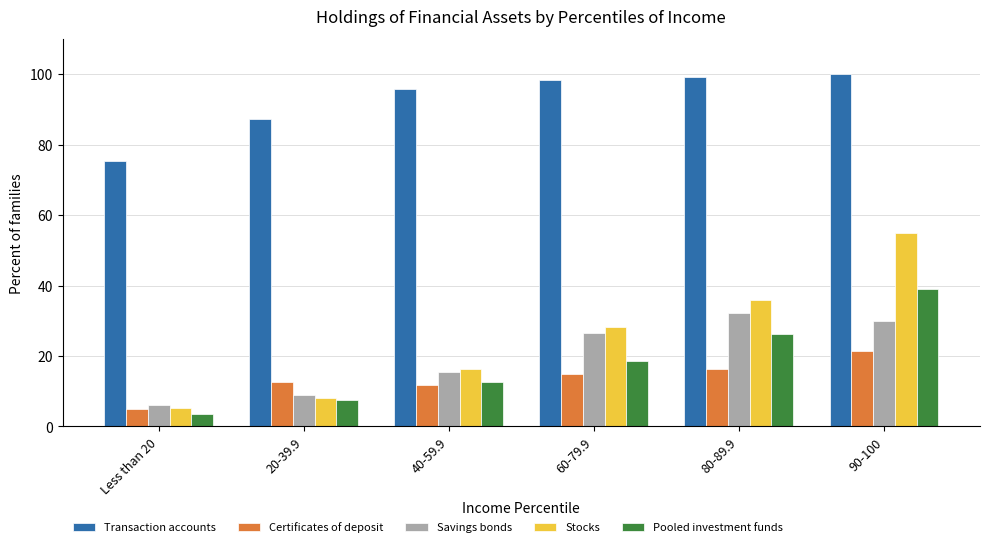

At how many categories does at least one series exceed 79?

5